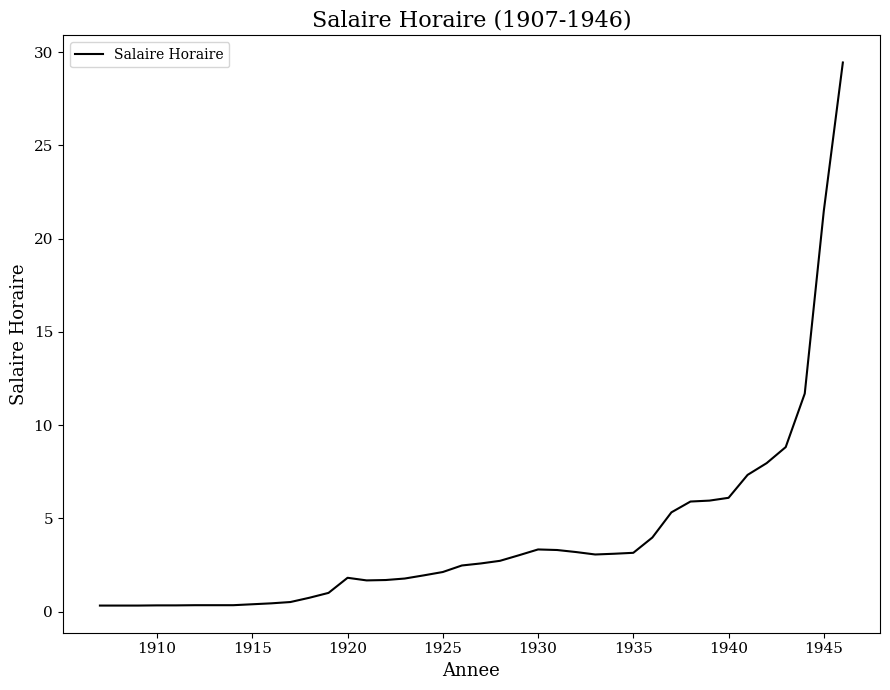

How many lines are shown in the chart?

1